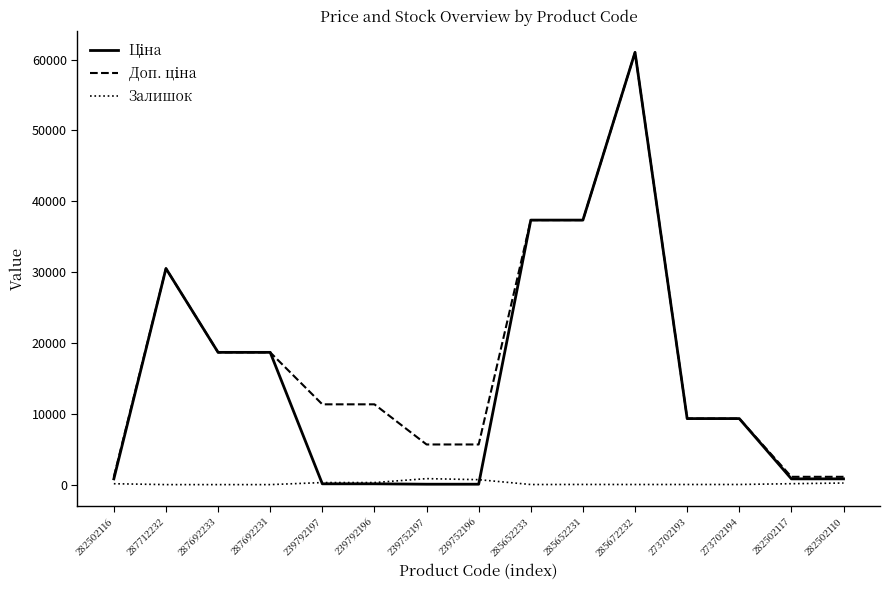

At which category is the sum across all series the highest?

285672232